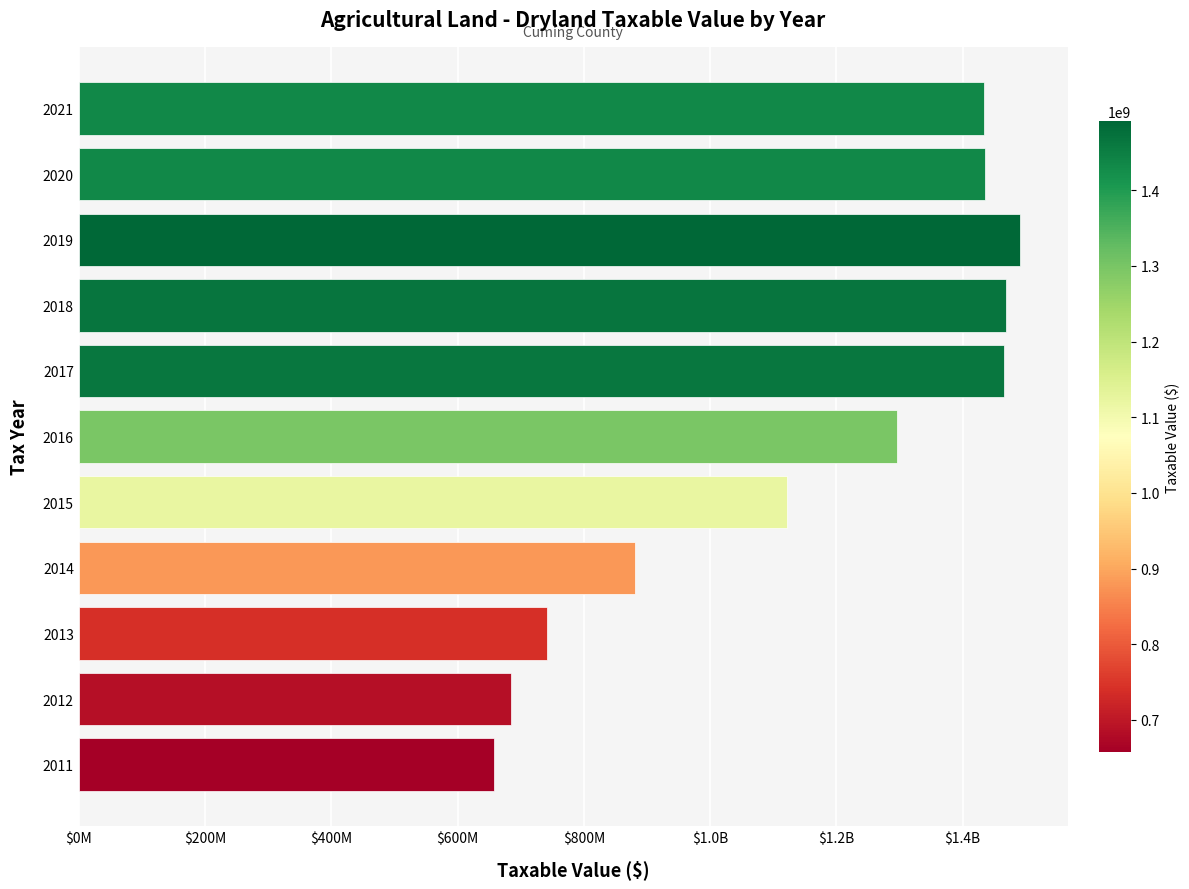

What is the smallest value displayed?

657405635